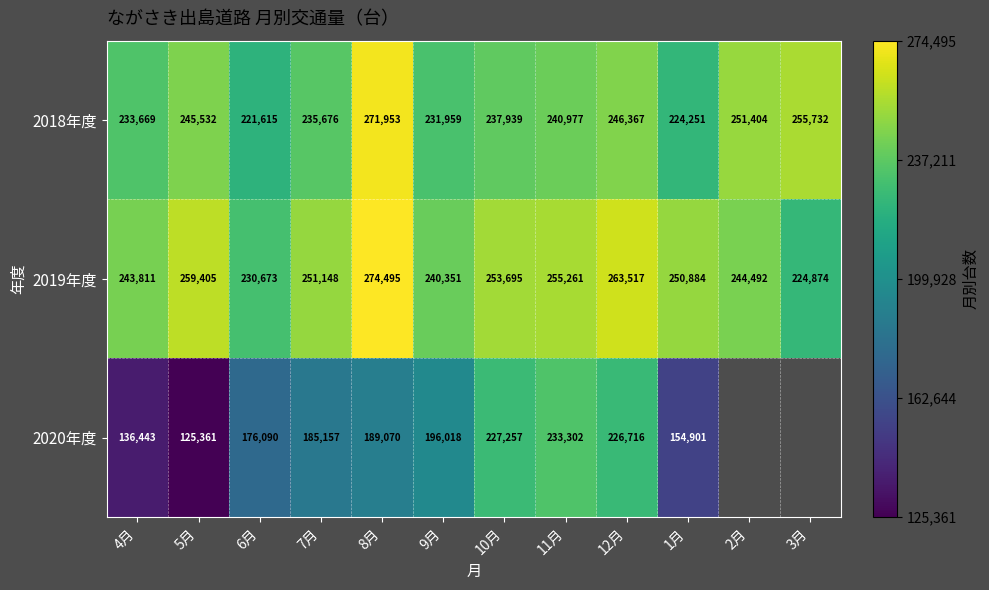

Which category has the lowest value across all series?

5月